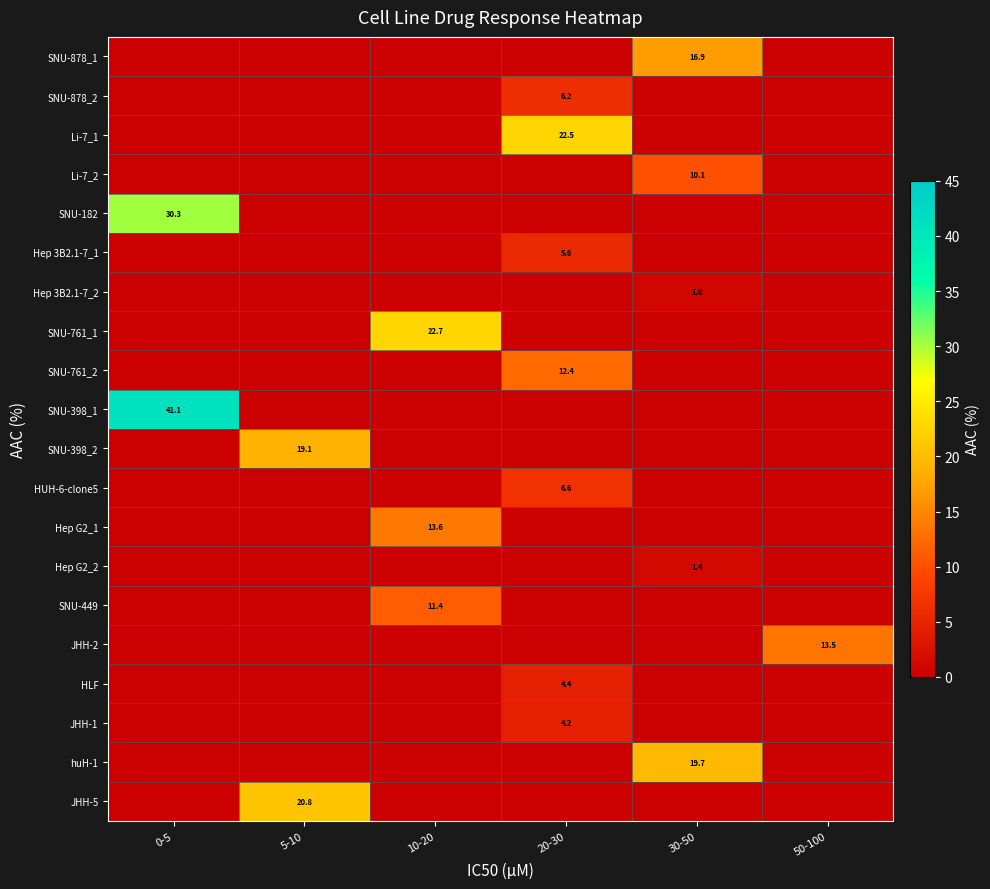

Is it true that HUH-6-clone5 equals 9.9 at 20-30?

False